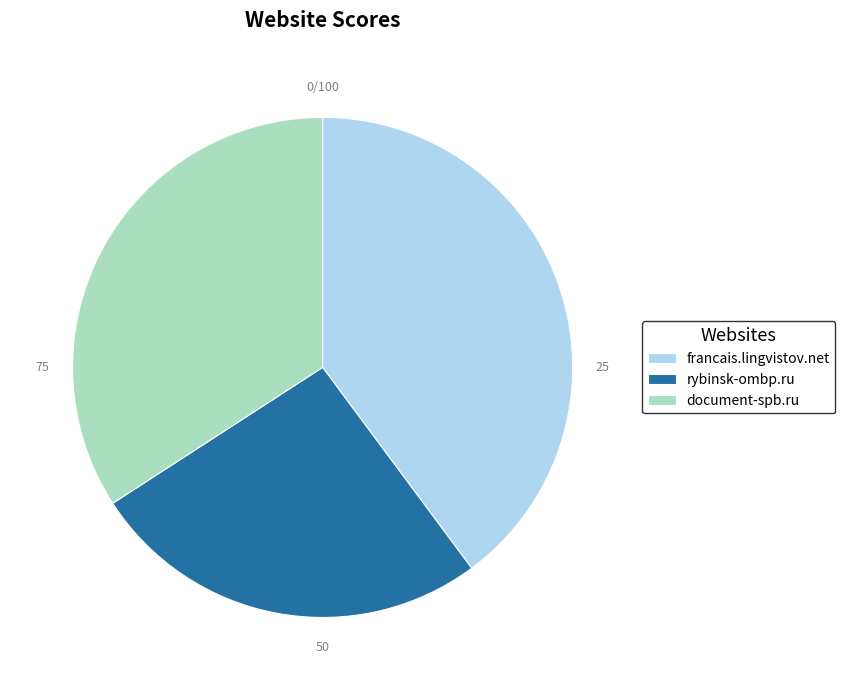

Which category has the smallest portion of the pie?

rybinsk-ombp.ru